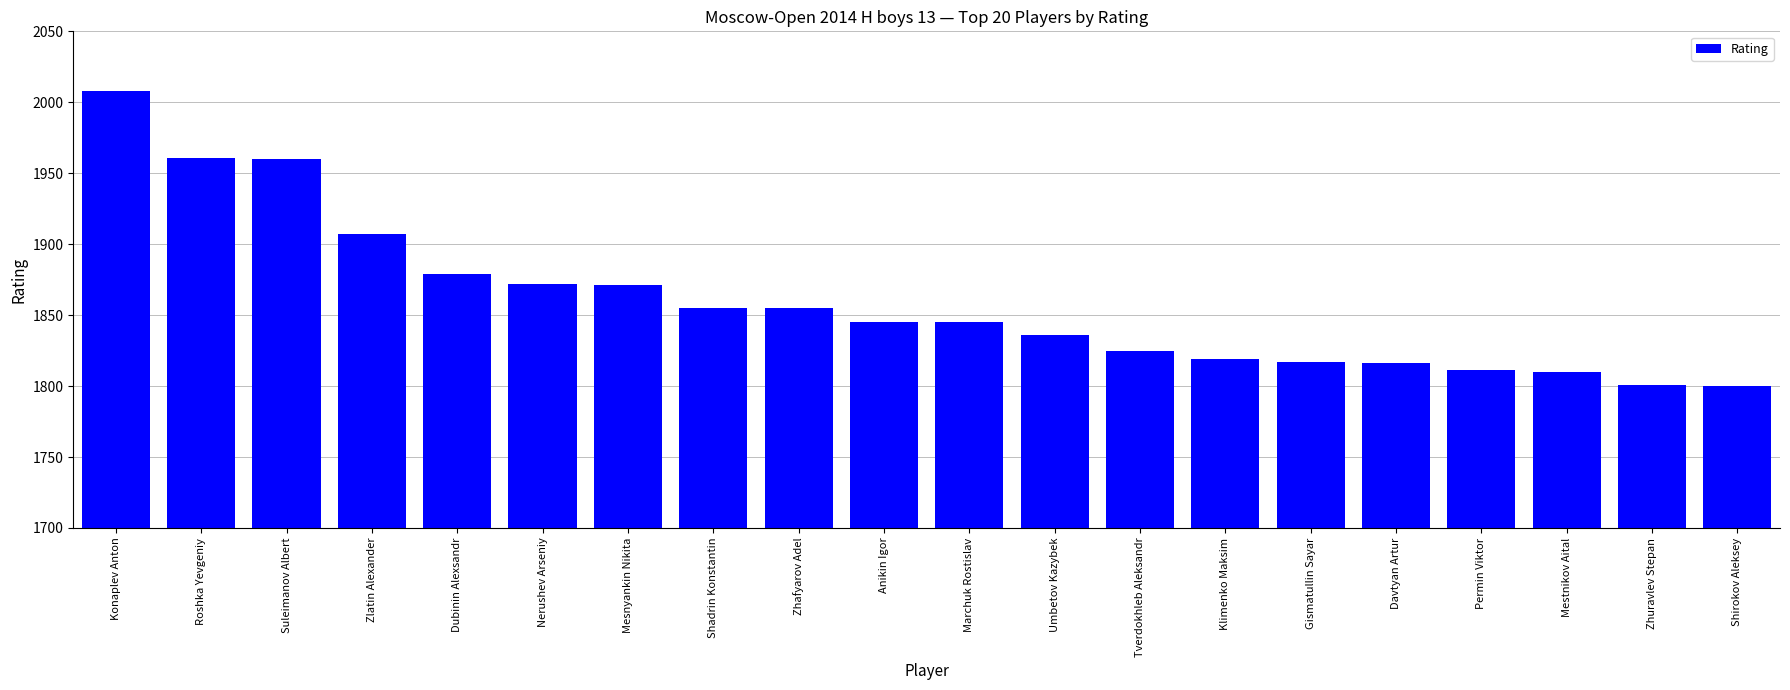

What is the value of the 6th bar from the left?

1872